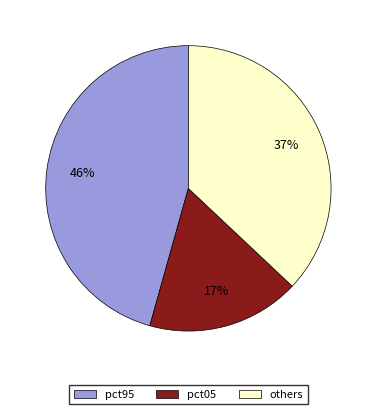

Does any single category account for the majority?

No